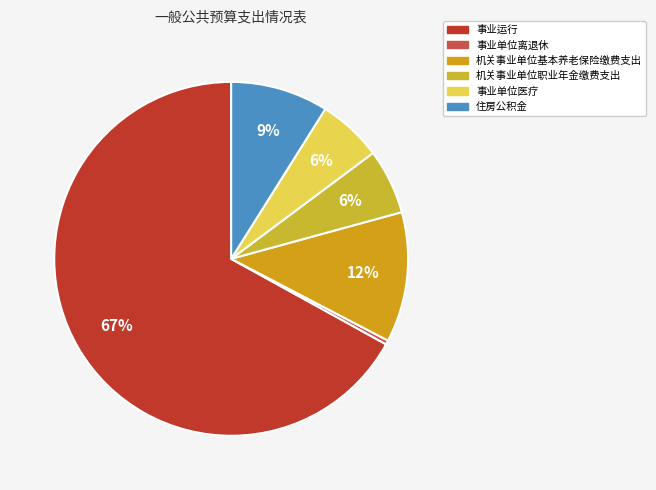

To the nearest percent, what is the difference between the largest and smallest slice percentages?

67%